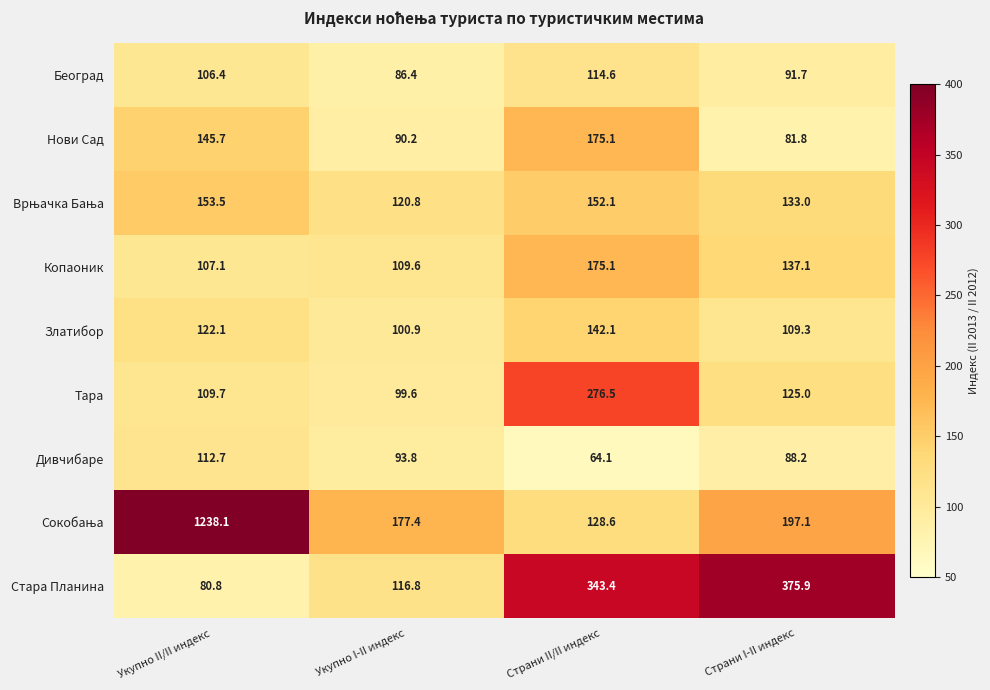

The value of Тара at Страни II/II индекс is 276.5. True or false?

True